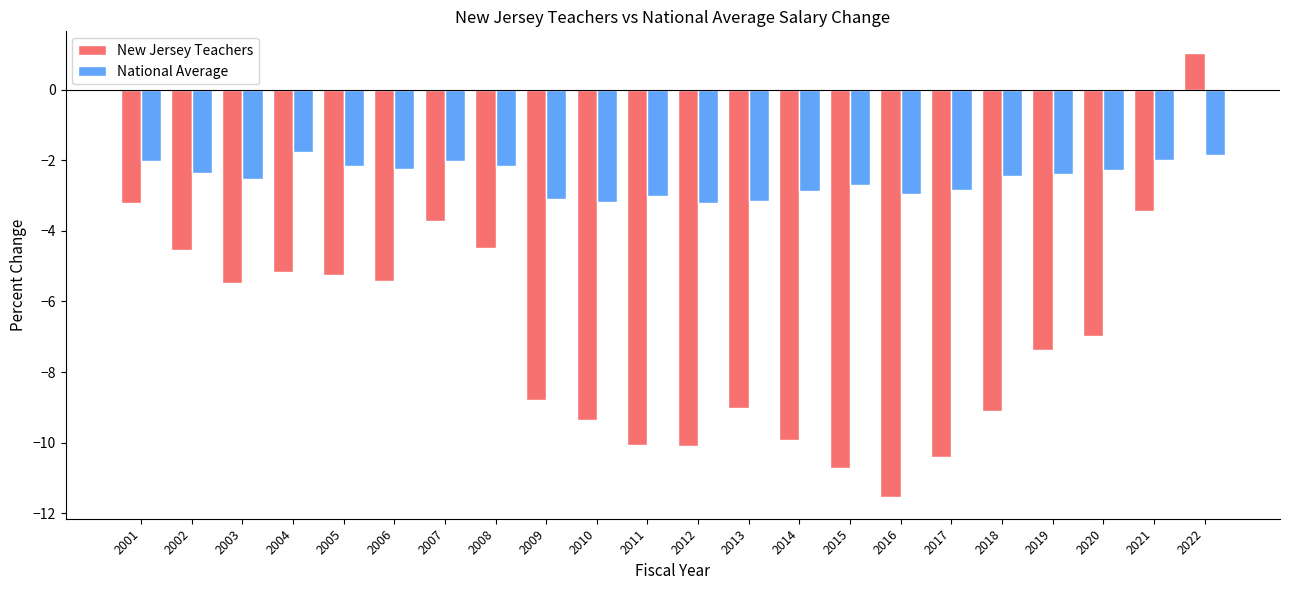

Read the National Average value at 2001.

-2.0